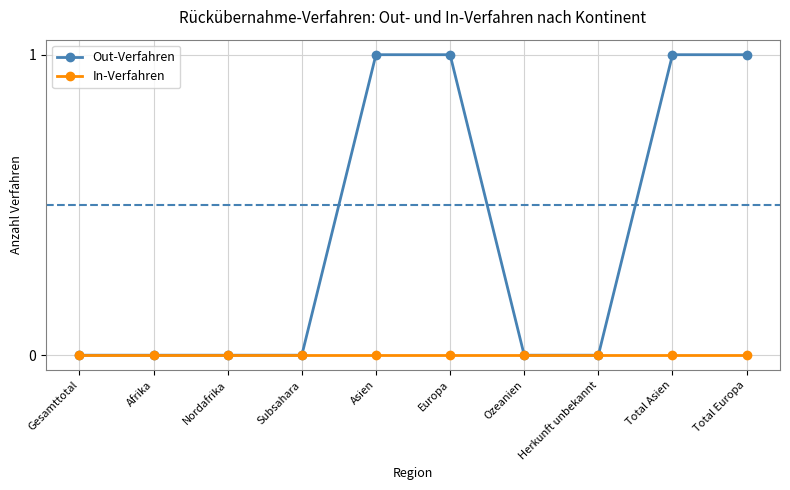

How many data points does each series have?

10